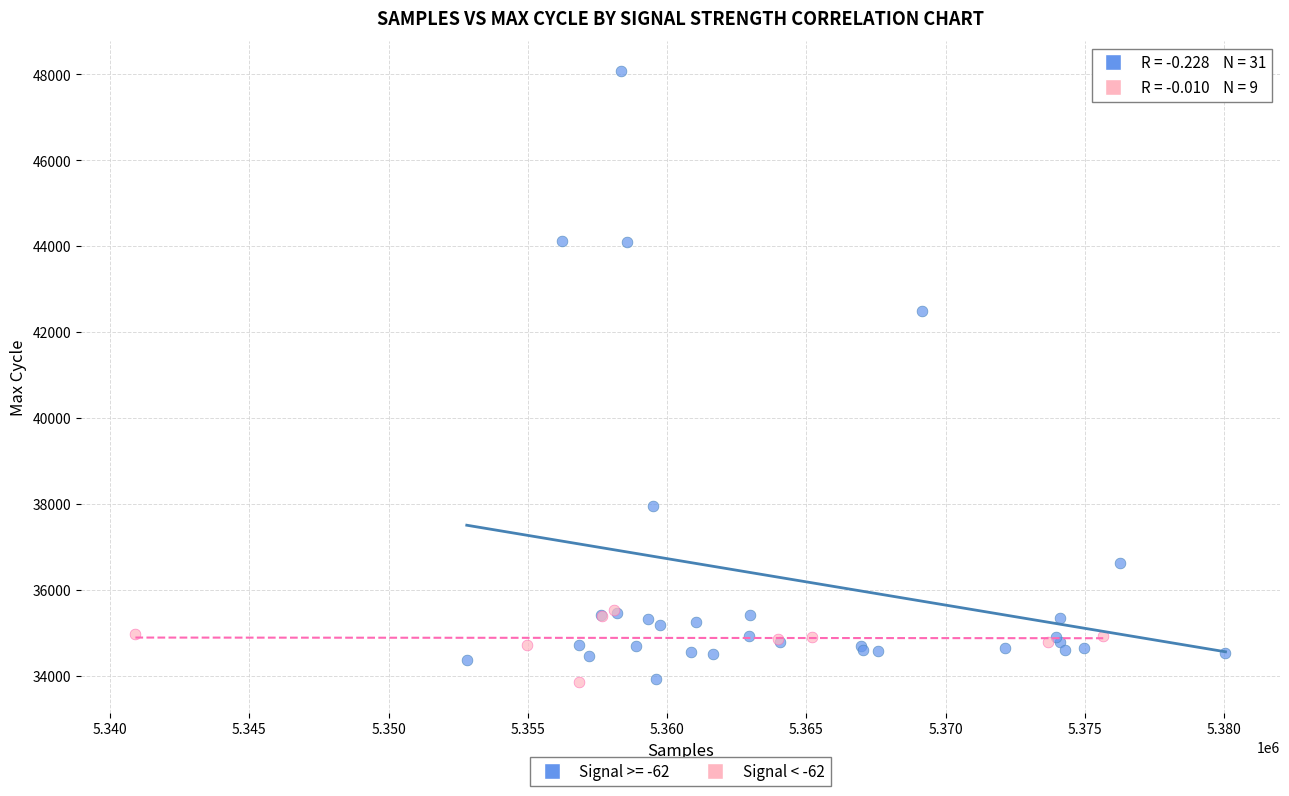

Which series has the largest Y range (max minus min)?

Signal >= -62